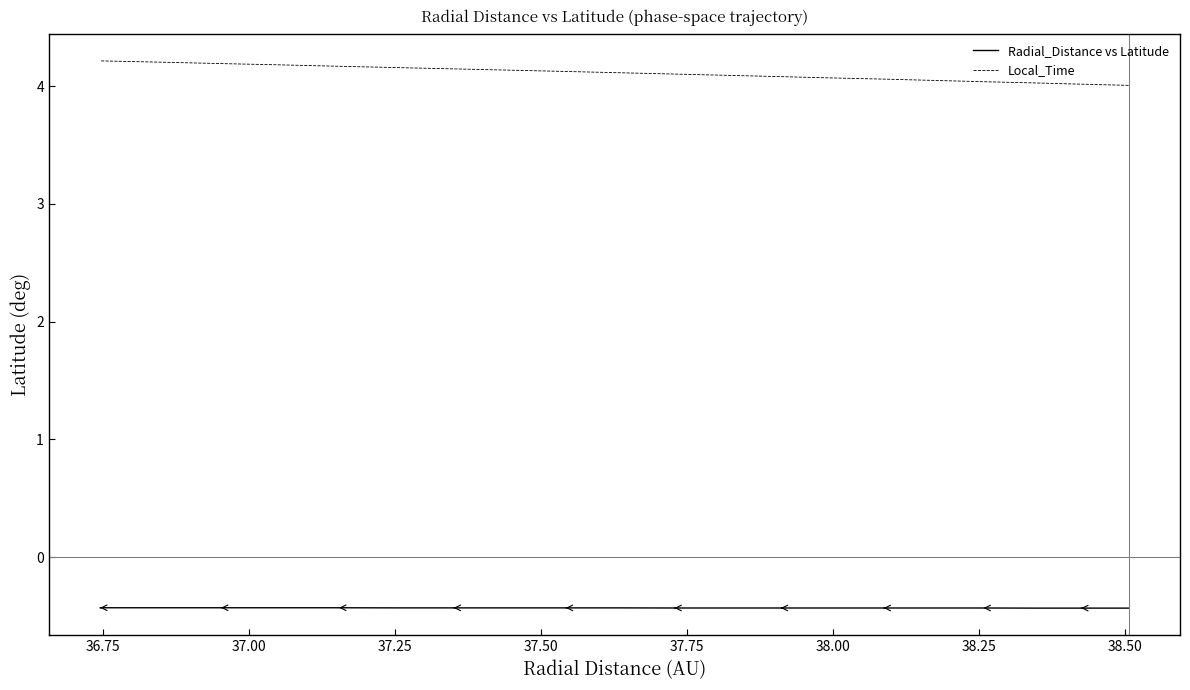

What is the sum of the Radial_Distance vs Latitude values at 37.50 and 38.00?

-0.9